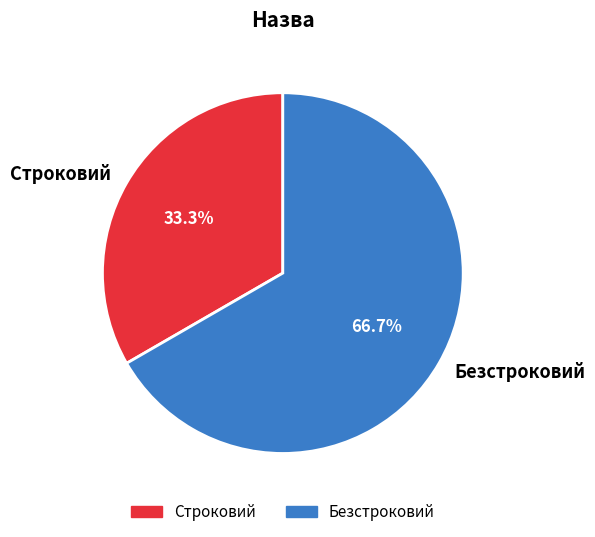

How many slices are in this pie chart?

2